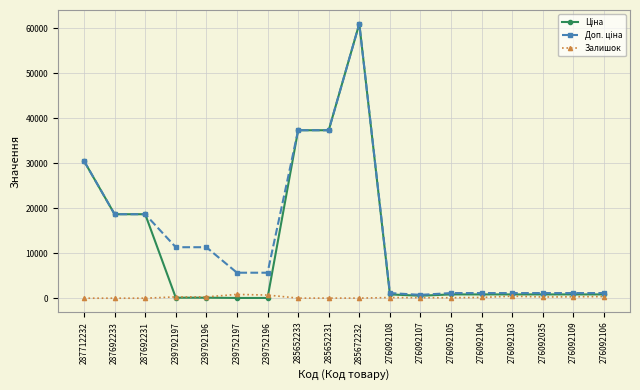

At which category does the chart reach its peak across all series?

285672232